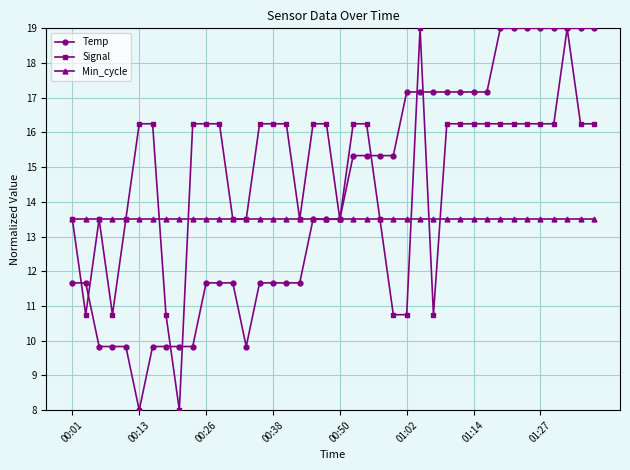

Count the number of categories in the chart.

40